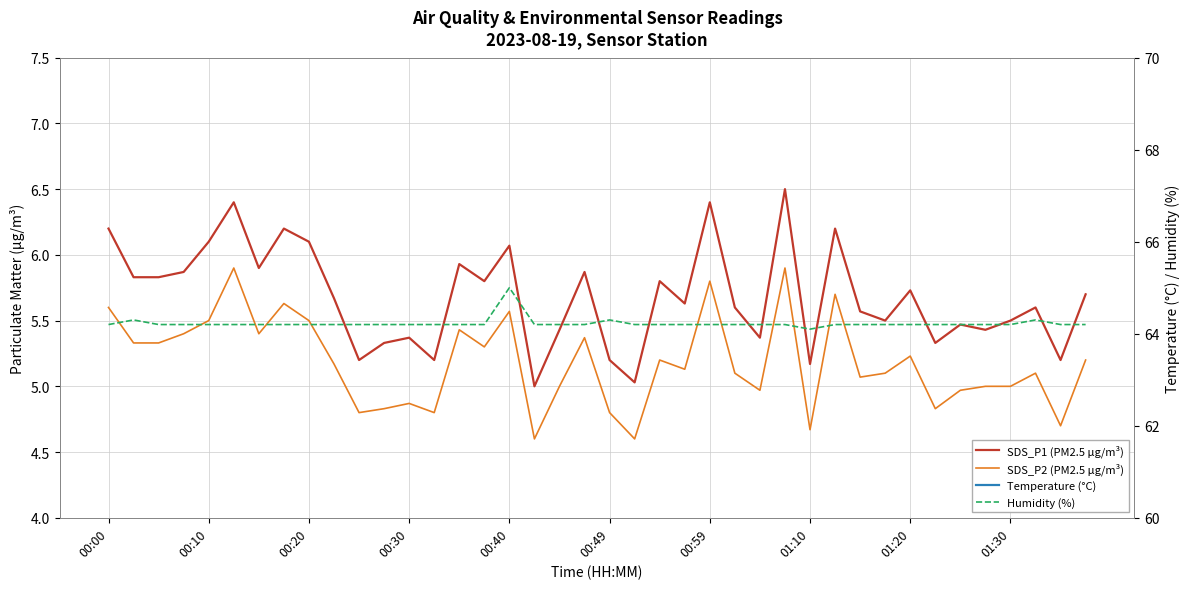

What is the sum of all SDS_P2 (PM2.5 µg/m³) values?

207.4